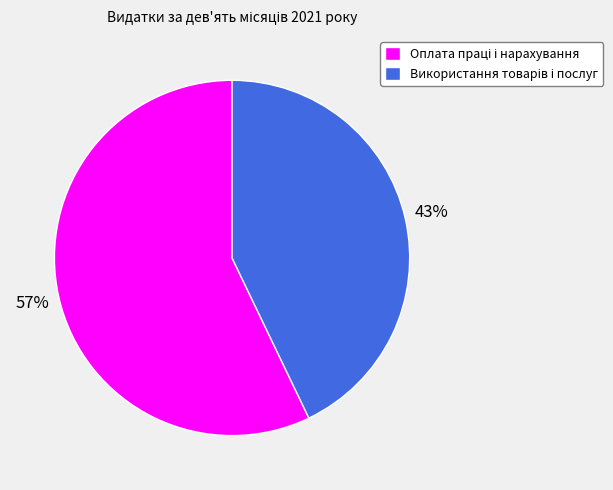

Is there any slice that represents more than half of the pie?

Yes